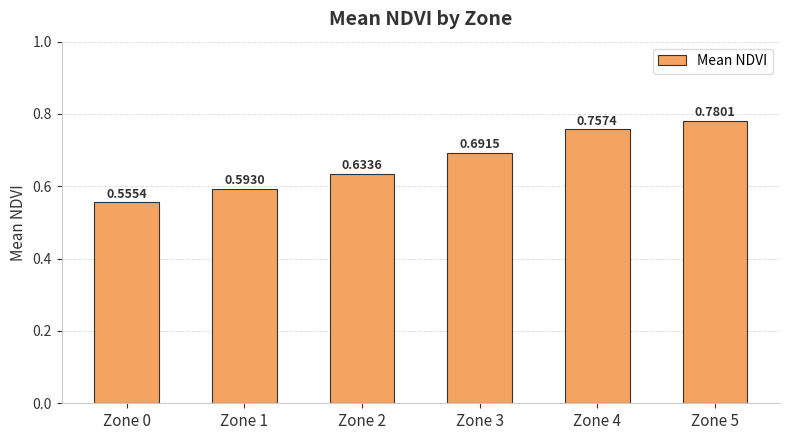

List the labels in order of value, largest first.

Zone 5, Zone 4, Zone 3, Zone 2, Zone 1, Zone 0